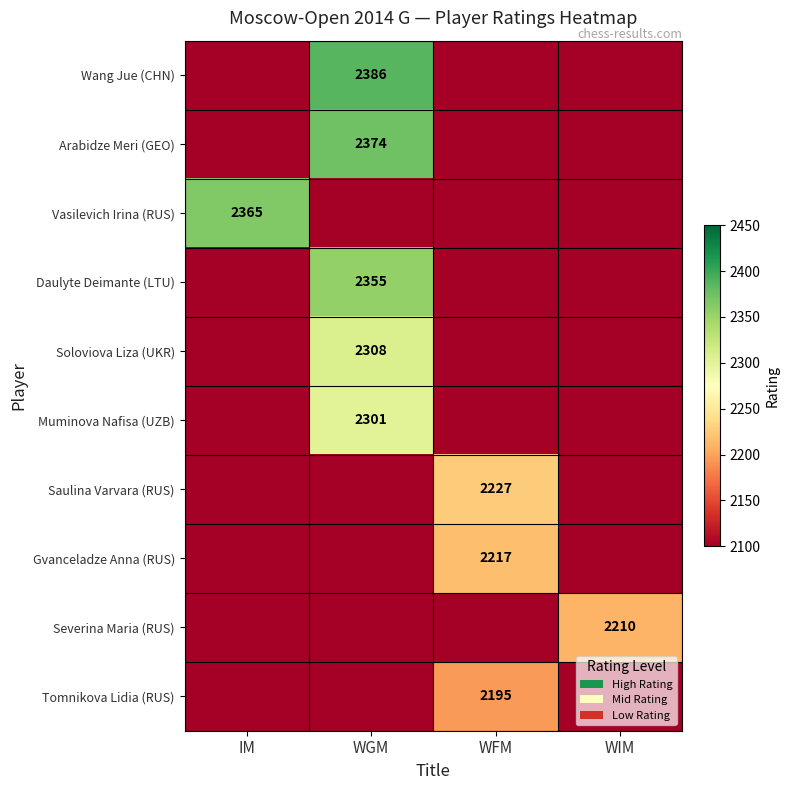

The Vasilevich Irina (RUS) series shows 2365 at IM. True or false?

True